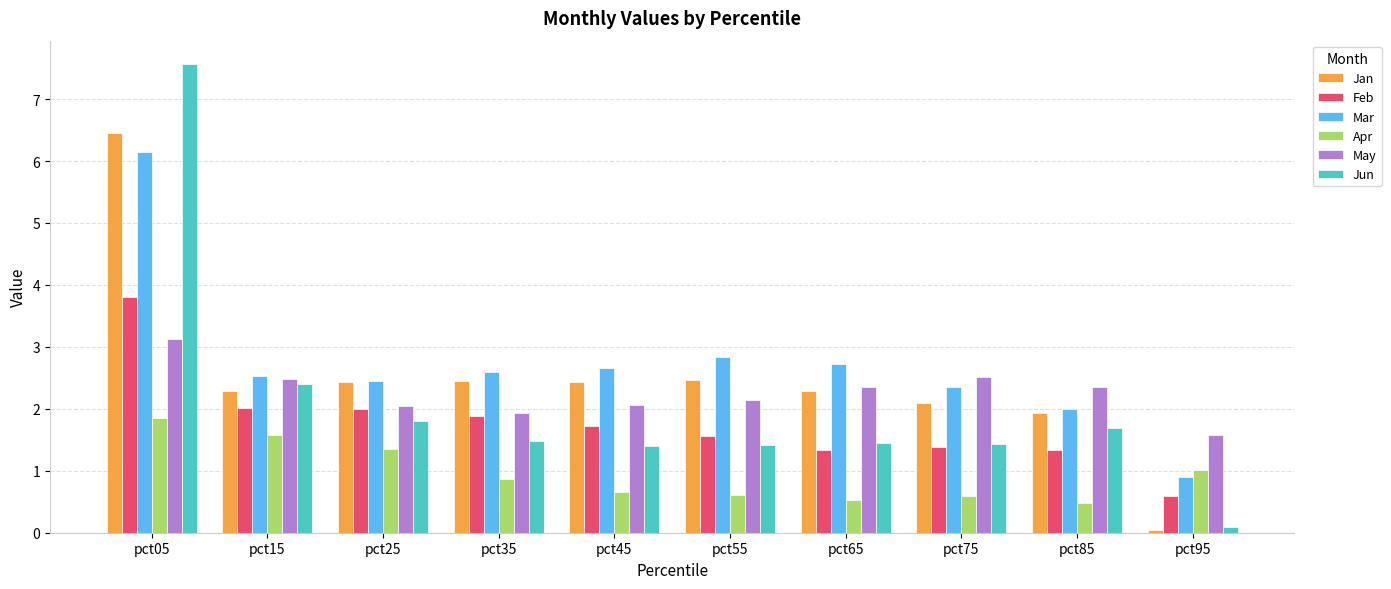

At which label does Apr reach its peak?

pct05